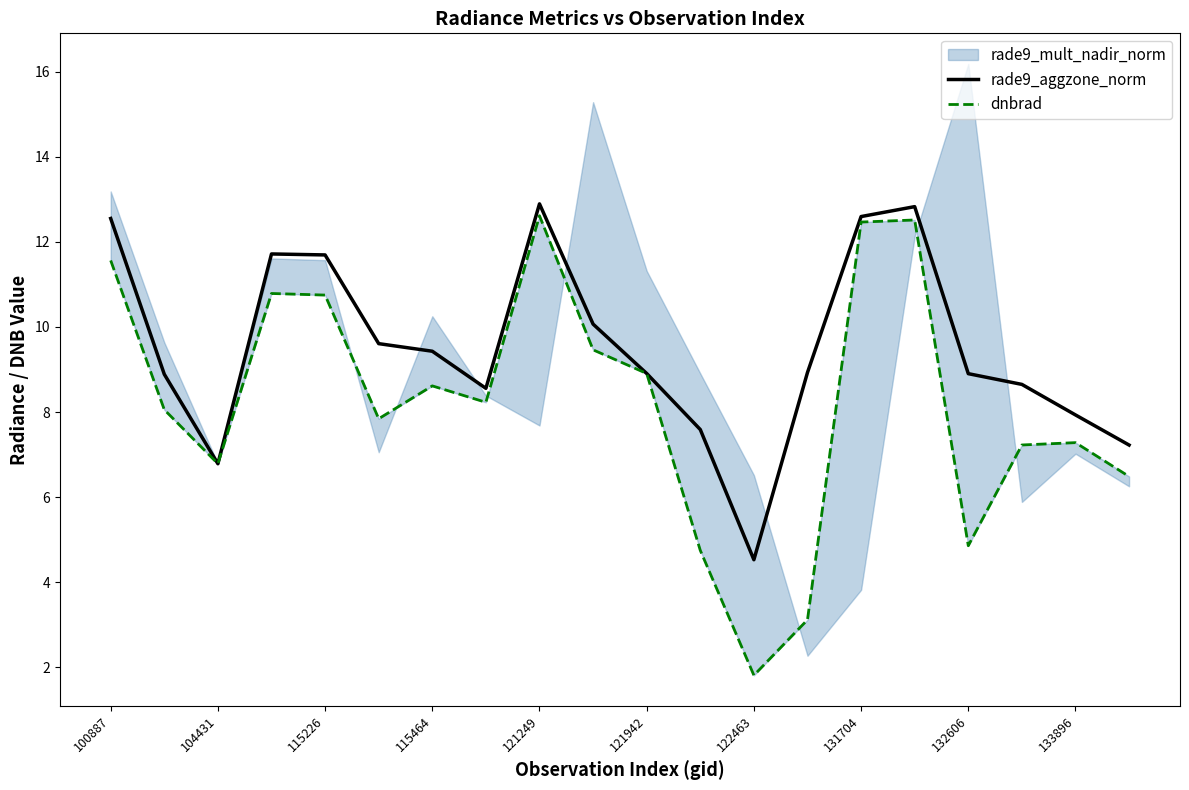

True or false: dnbrad and rade9_aggzone_norm intersect in this chart.

False